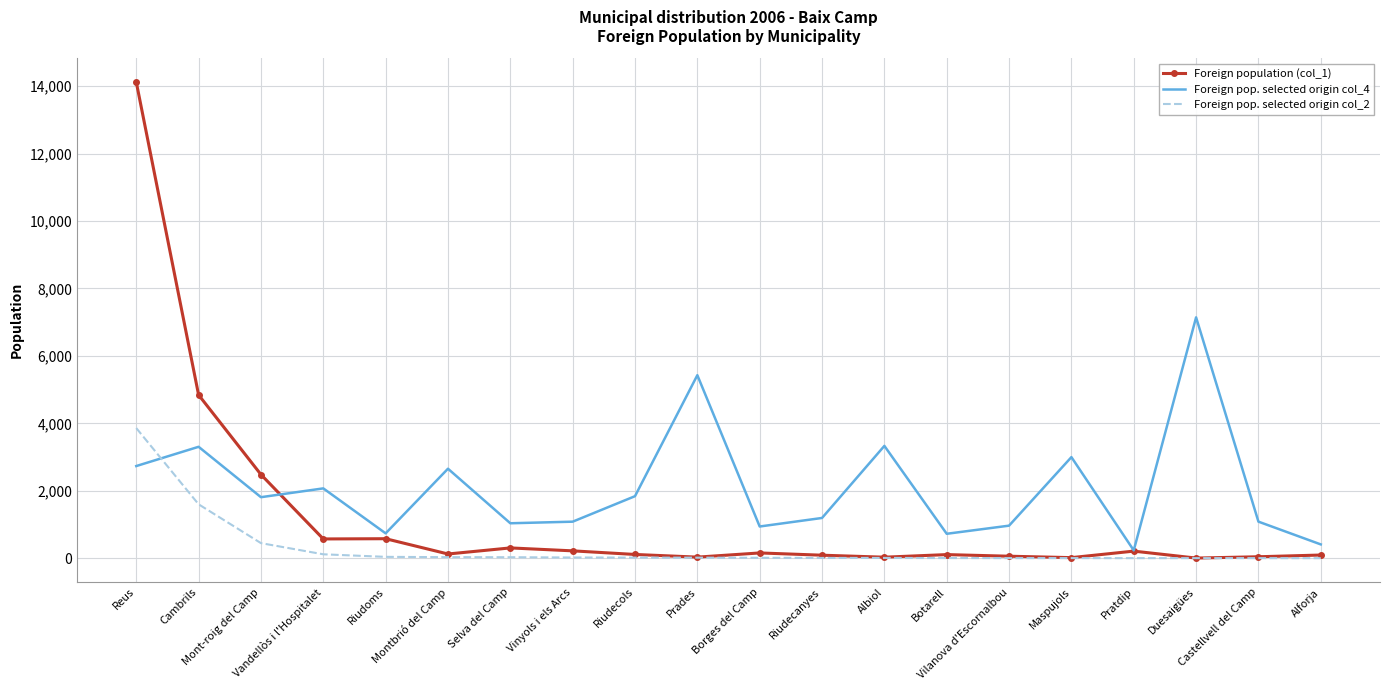

The Foreign pop. selected origin col_4 series shows 3646 at Prades. True or false?

False